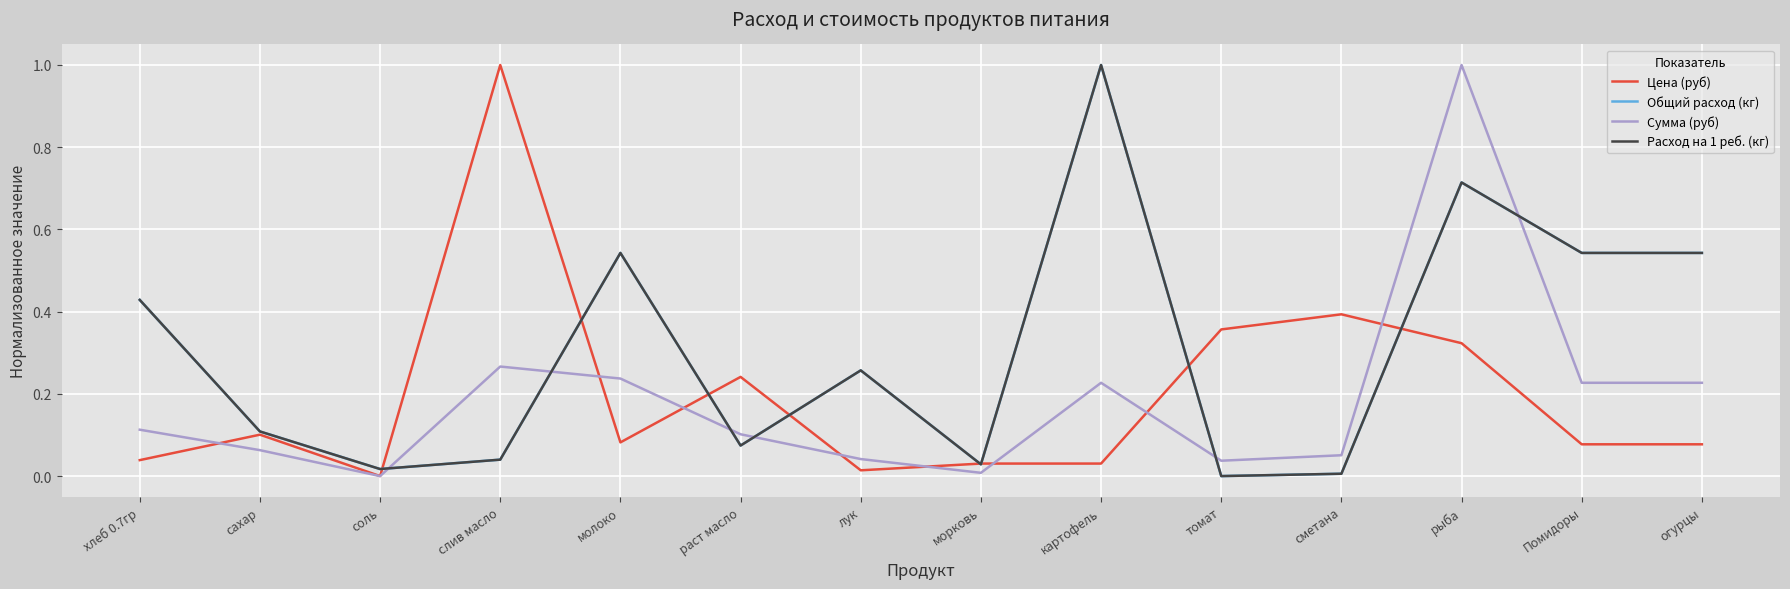

Is this an area chart (filled region under the line)?

No